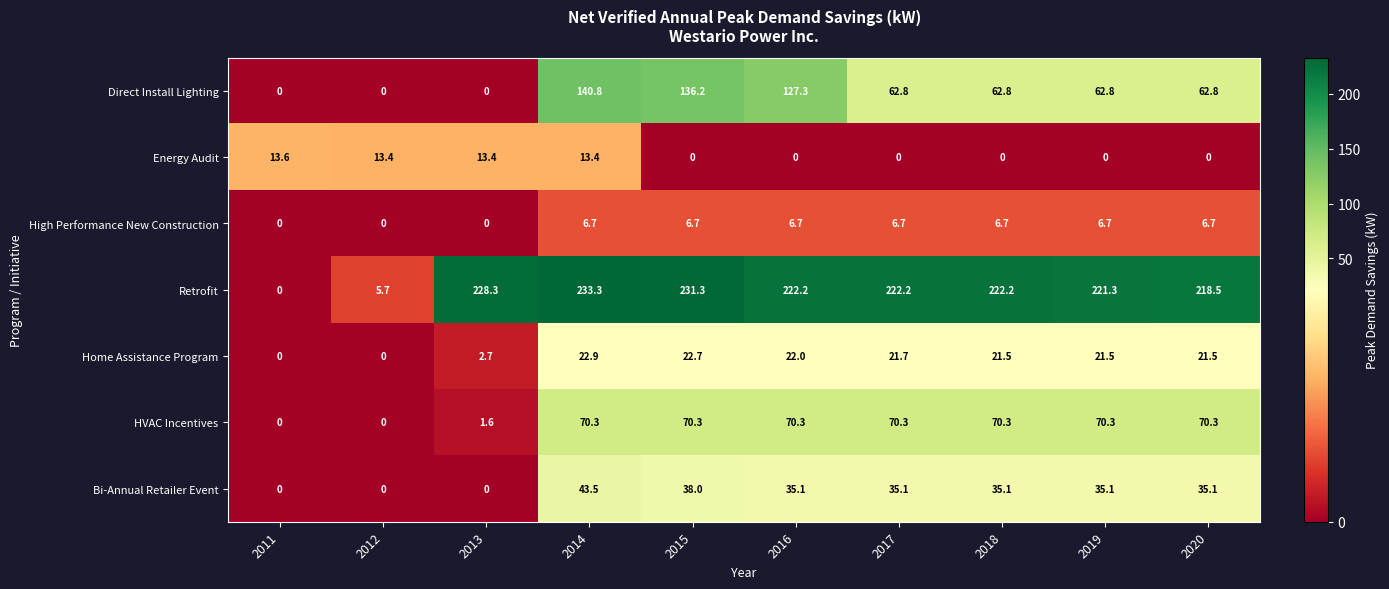

Rank the series at 2014 from highest to lowest value.

Retrofit, Direct Install Lighting, HVAC Incentives, Bi-Annual Retailer Event, Home Assistance Program, Energy Audit, High Performance New Construction